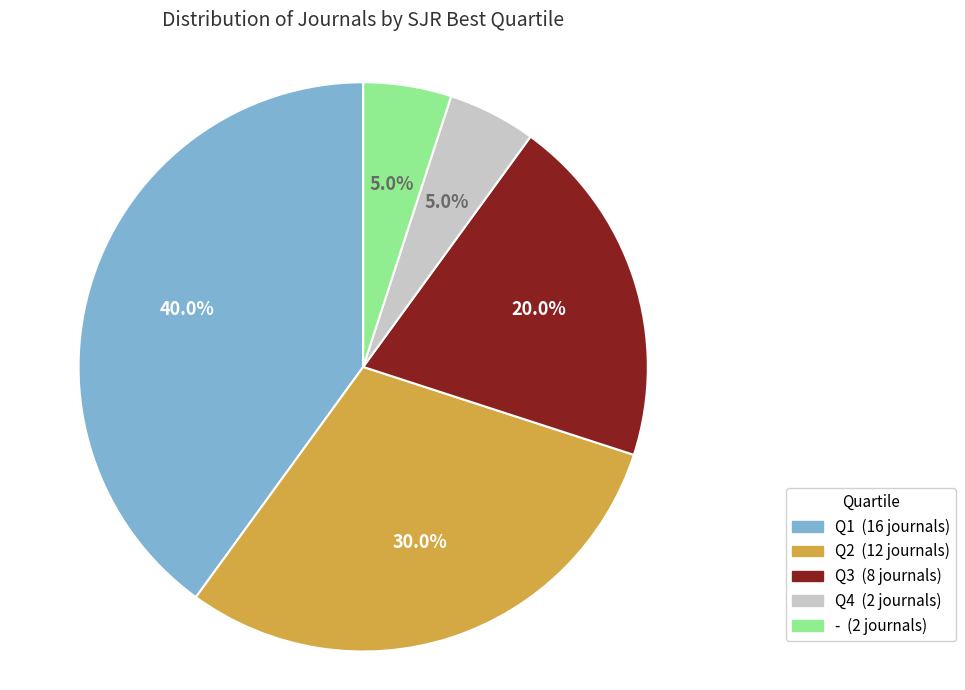

What is the largest slice in the pie chart?

Q1